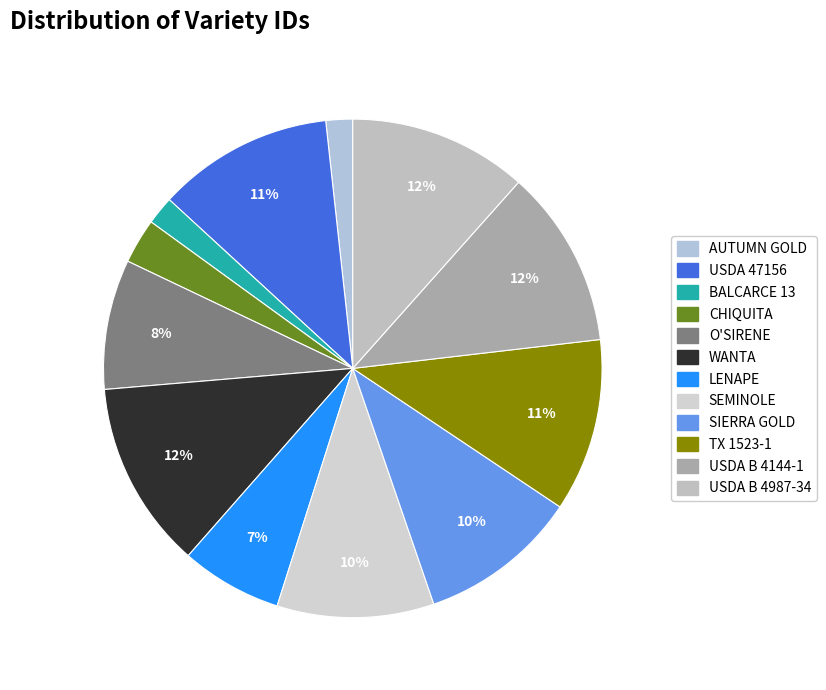

To the nearest percent, what portion does SIERRA GOLD represent?

10%